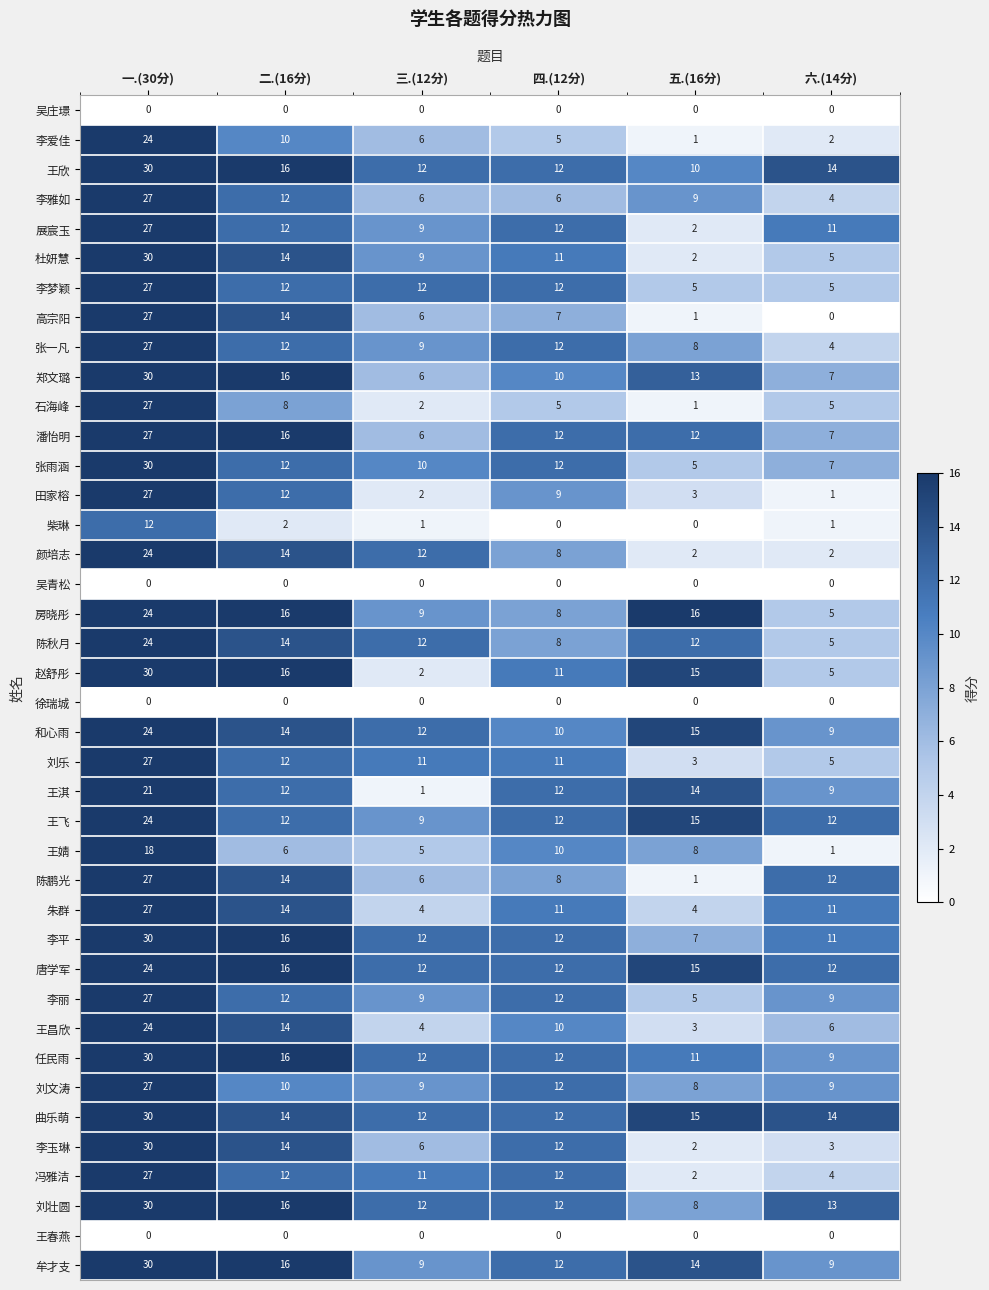

Which series has the largest total across all categories?

曲乐萌